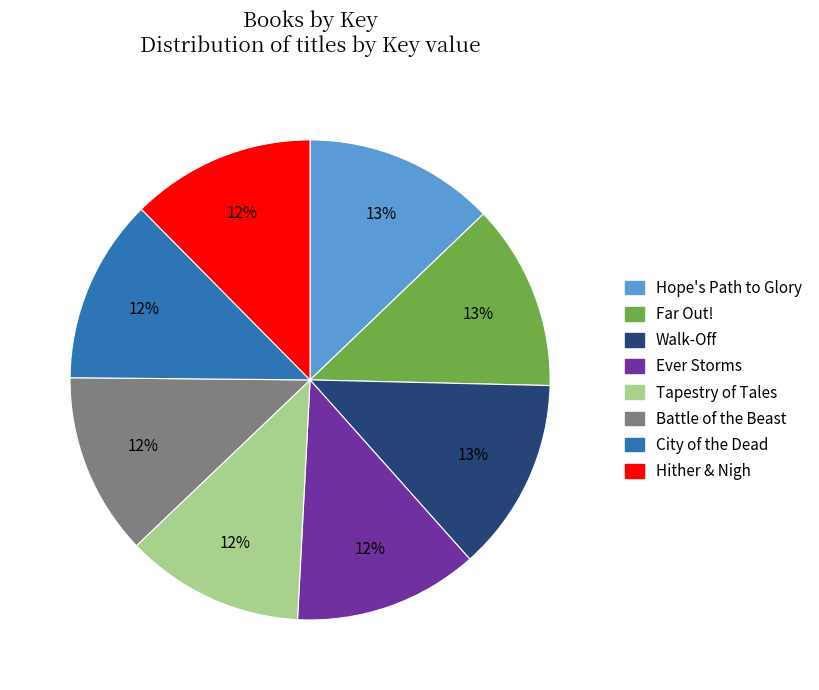

Is Hope's Path to Glory the majority of the pie?

No